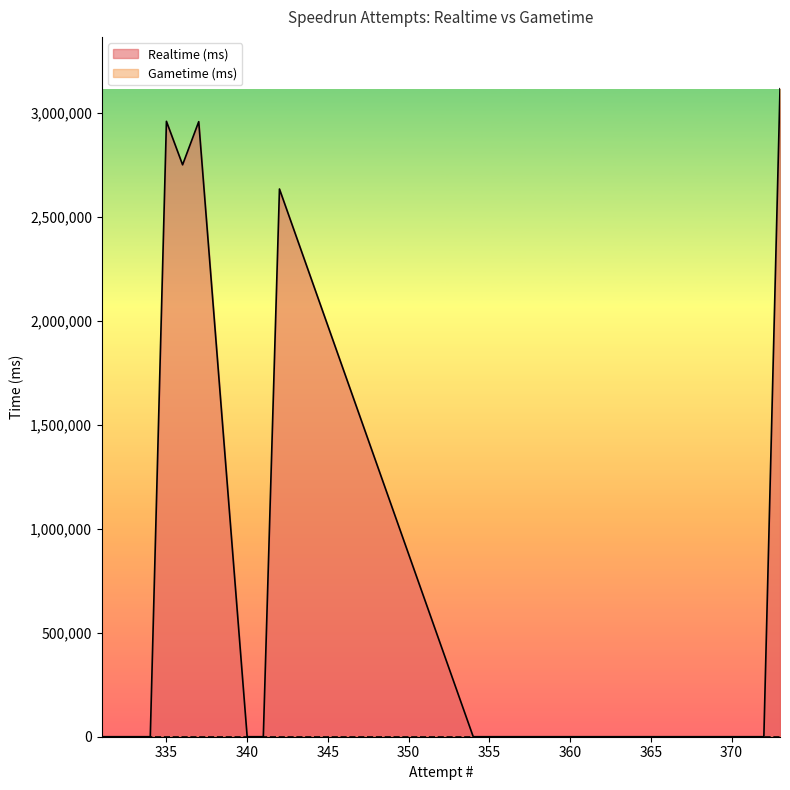

Reading right to left, transcribe all the data shown in this chart.

Realtime (ms): 331=0	332=0	333=0	334=0	335=2958141	336=2749076	337=2956449	340=0	341=0	342=2632791	354=0	355=0	356=0	357=0	358=0	359=0	360=0	361=0	362=0	363=0	364=0	365=0	366=0	367=0	368=0	369=0	370=0	371=0	372=0	373=3114722
Gametime (ms): 331=0	332=0	333=0	334=0	335=0	336=0	337=0	340=0	341=0	342=0	354=0	355=0	356=0	357=0	358=0	359=0	360=0	361=0	362=0	363=0	364=0	365=0	366=0	367=0	368=0	369=0	370=0	371=0	372=0	373=0